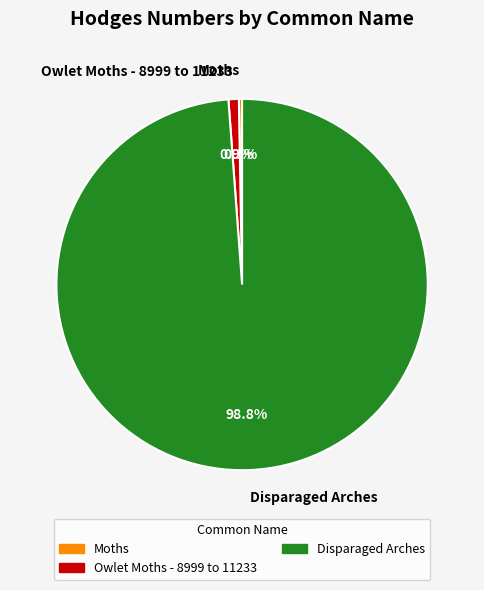

Which category has the smallest portion of the pie?

Moths